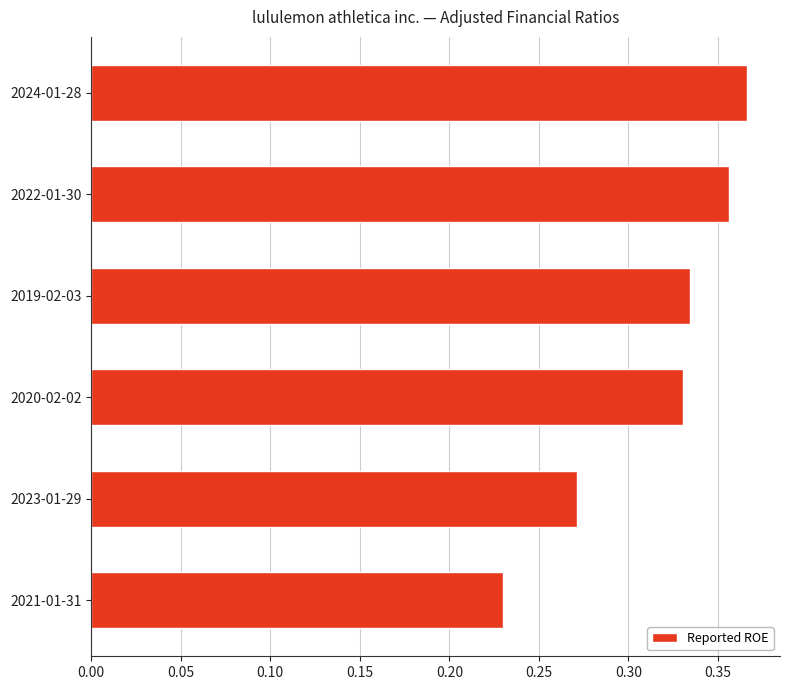

At which category does the chart reach its minimum across all series?

2021-01-31